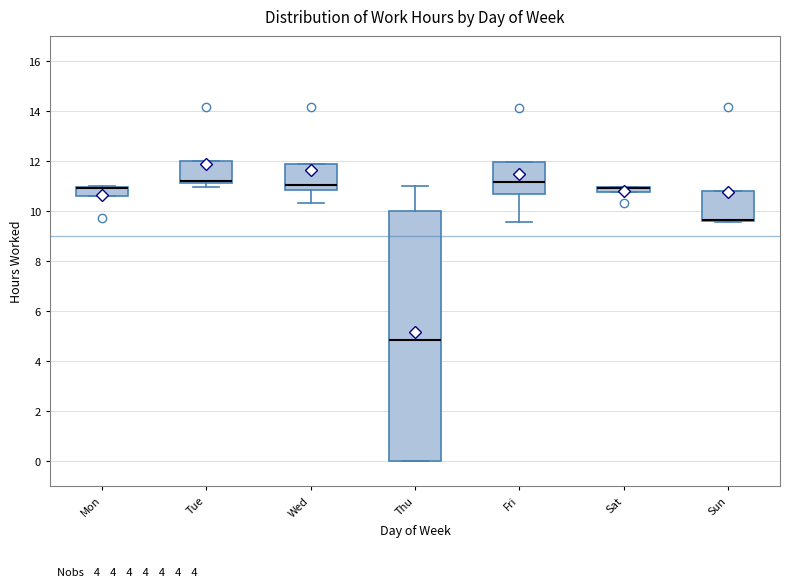

Which box is the tallest, from its lower edge to its upper edge?

Thu